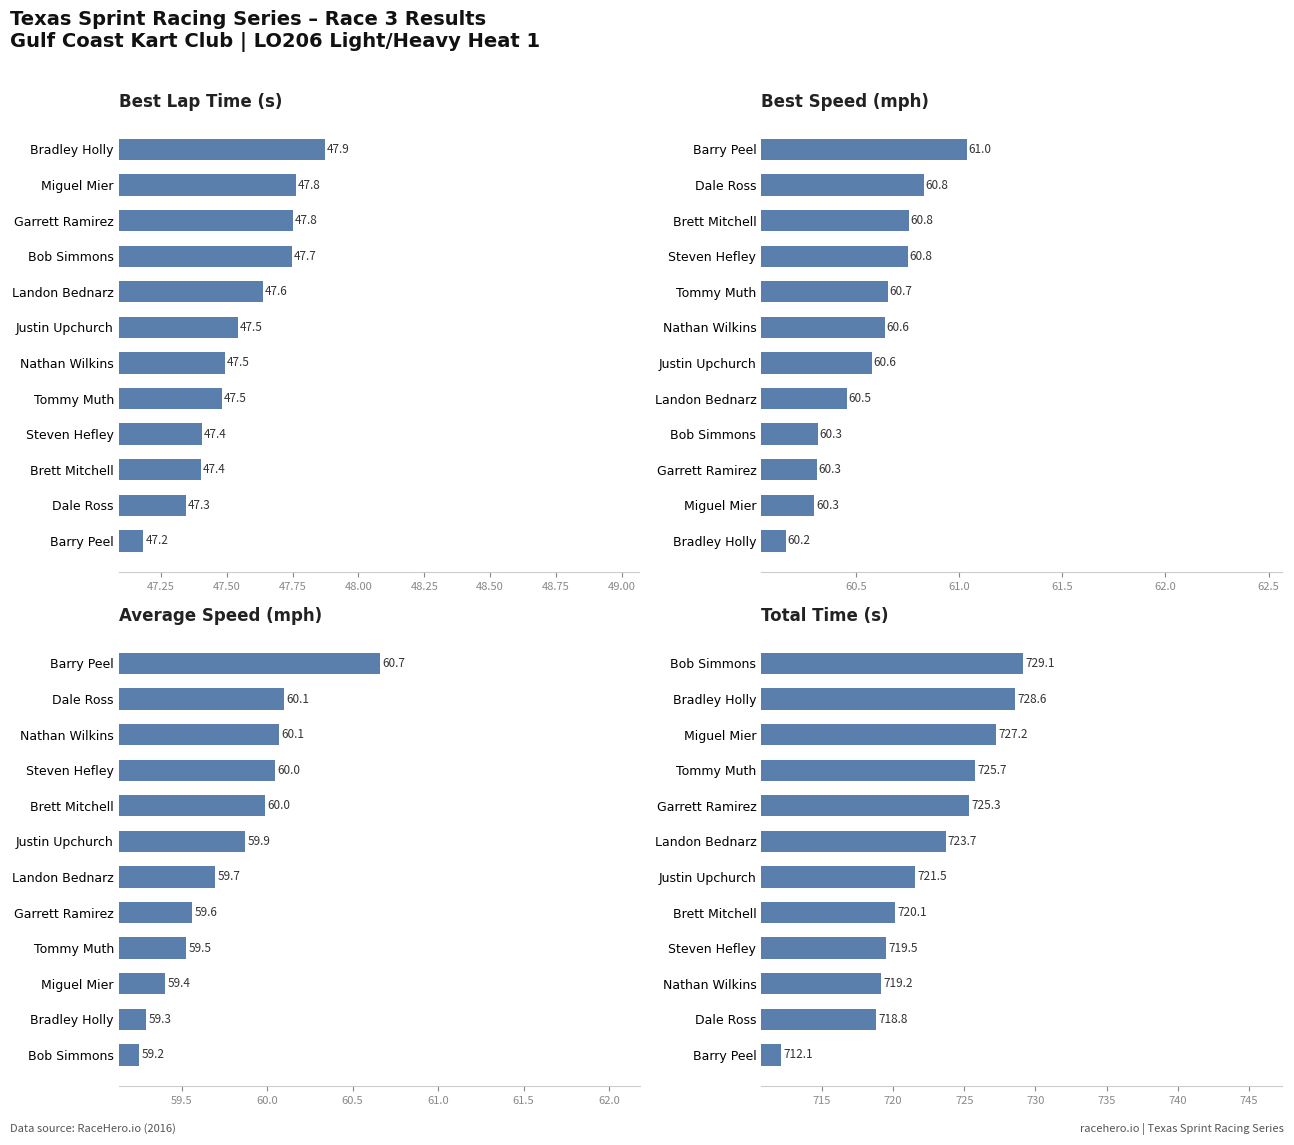

How many bars are there in total?

48